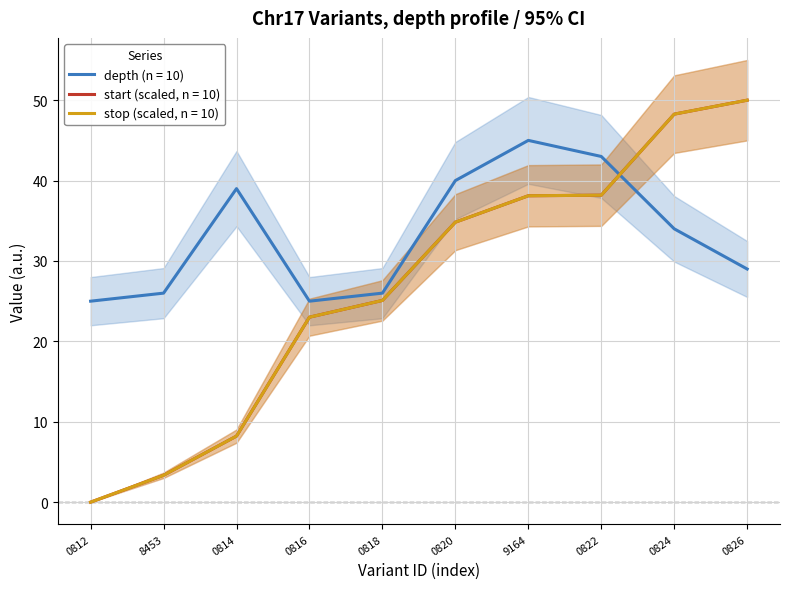

The depth series shows 27.7 at 0820. True or false?

False